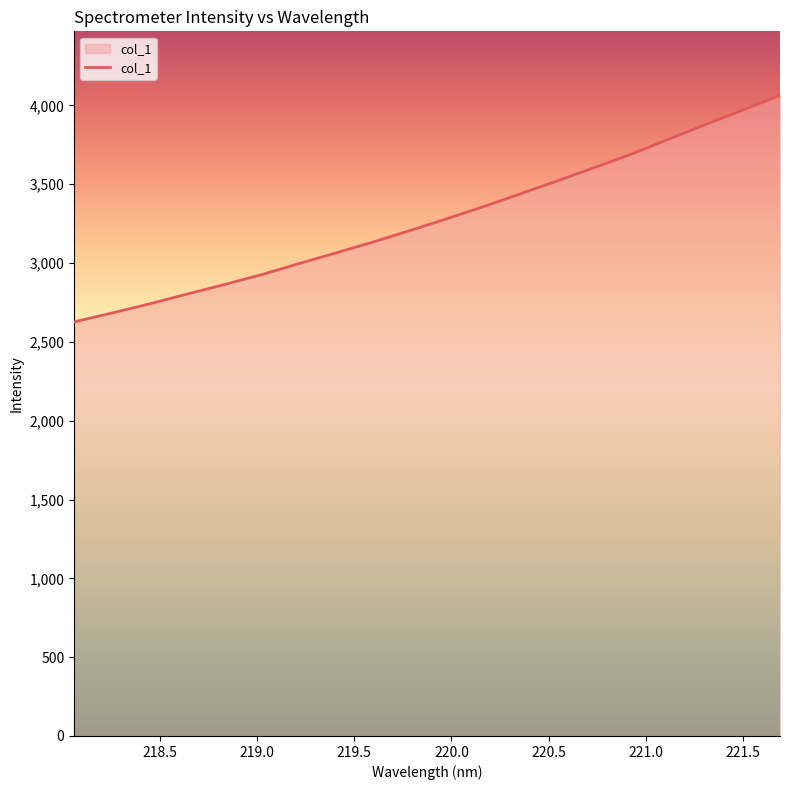

What is the average value?

3280.7